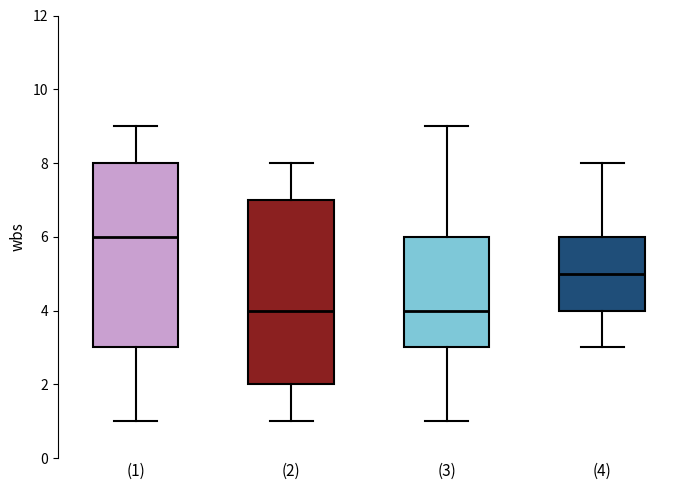

Reading left to right, transcribe this box plot: for each box, give where its median line is, the range the box spans, and where its two whiskers end, as read against the y-axis. The values are not printed on the chart, so give them approximately, as read against the axis.

(1): median 6, box 3 to 8, whiskers 1 to 9
(2): median 4, box 2 to 7, whiskers 1 to 8
(3): median 4, box 3 to 6, whiskers 1 to 9
(4): median 5, box 4 to 6, whiskers 3 to 8